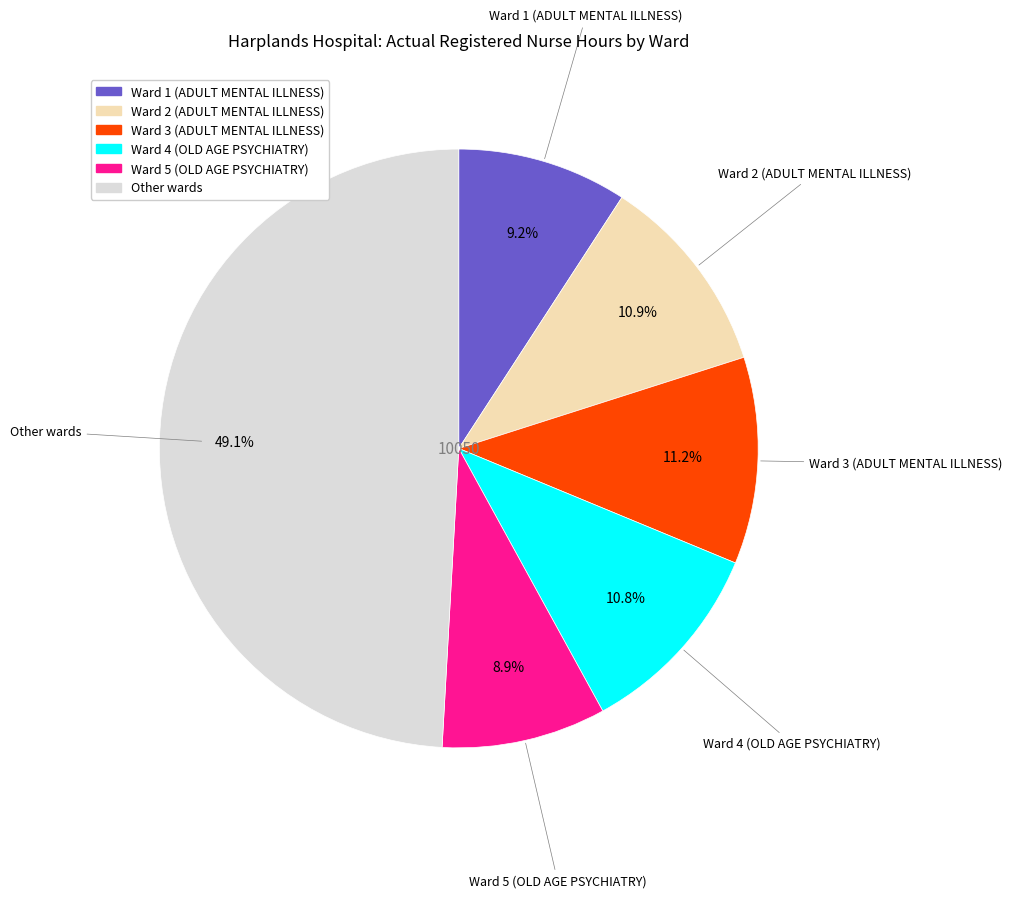

How many segments does this pie chart have?

6